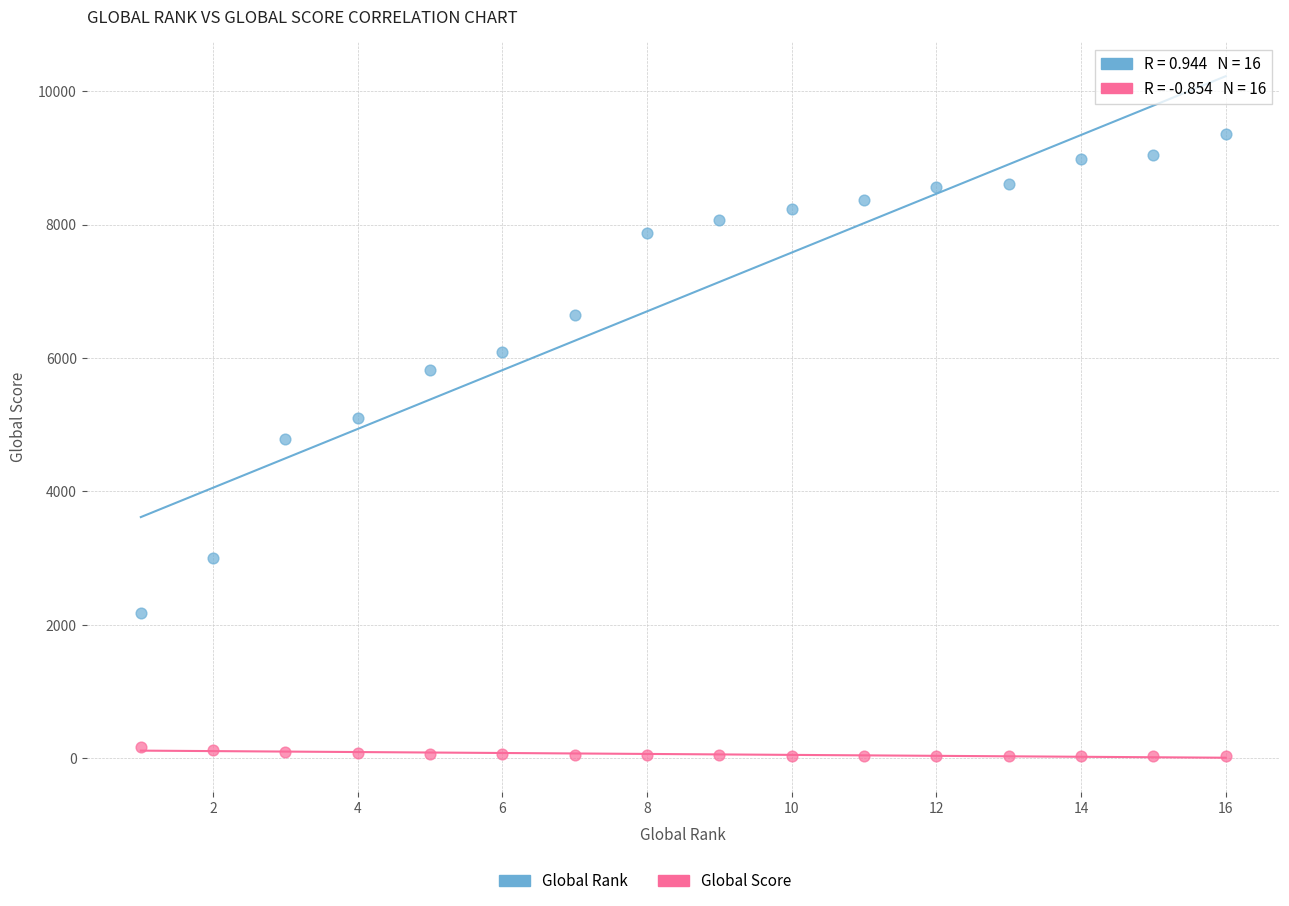

Which series contains the highest Y value?

Global Rank